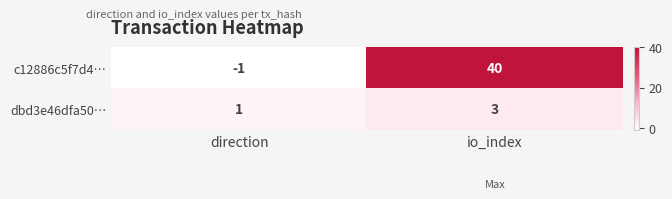

The dbd3e46dfa50… series shows 3 at io_index. True or false?

True